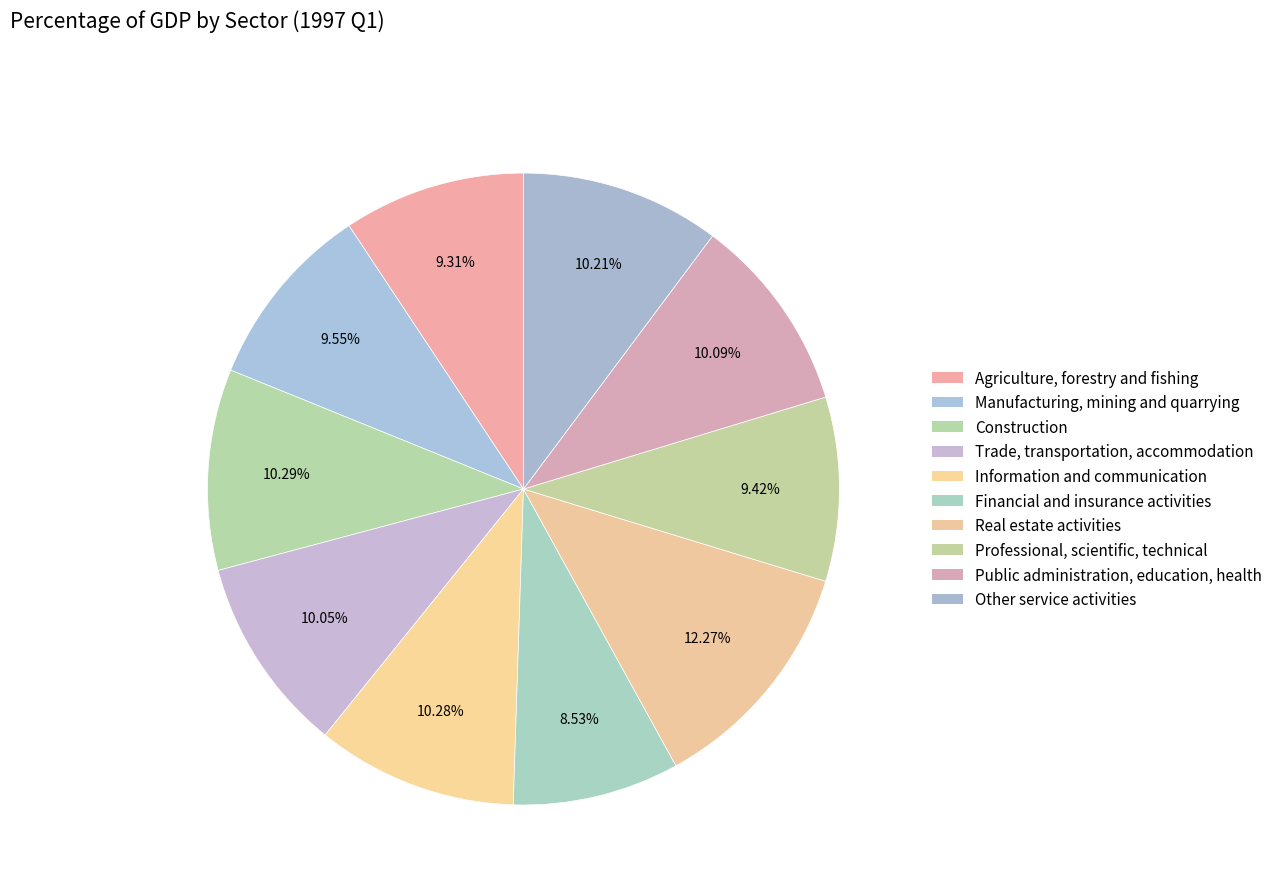

How many segments does this pie chart have?

10